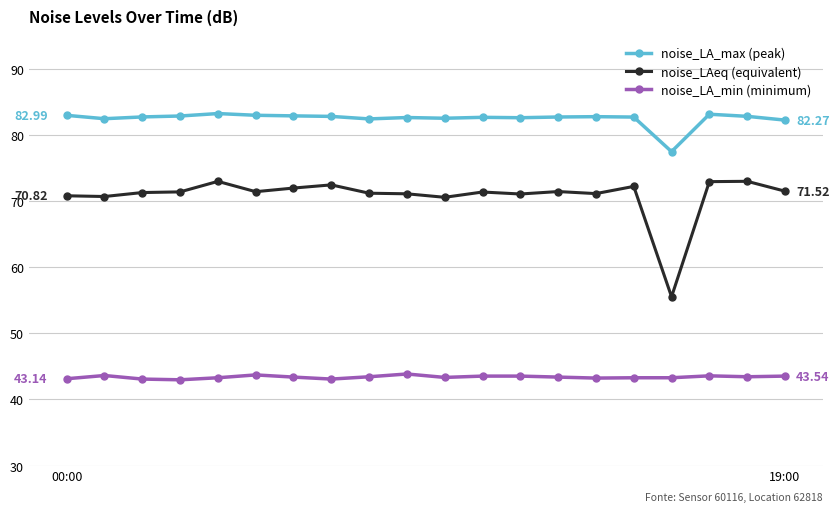

Which series has the largest range (max minus min)?

noise_LAeq (equivalent)